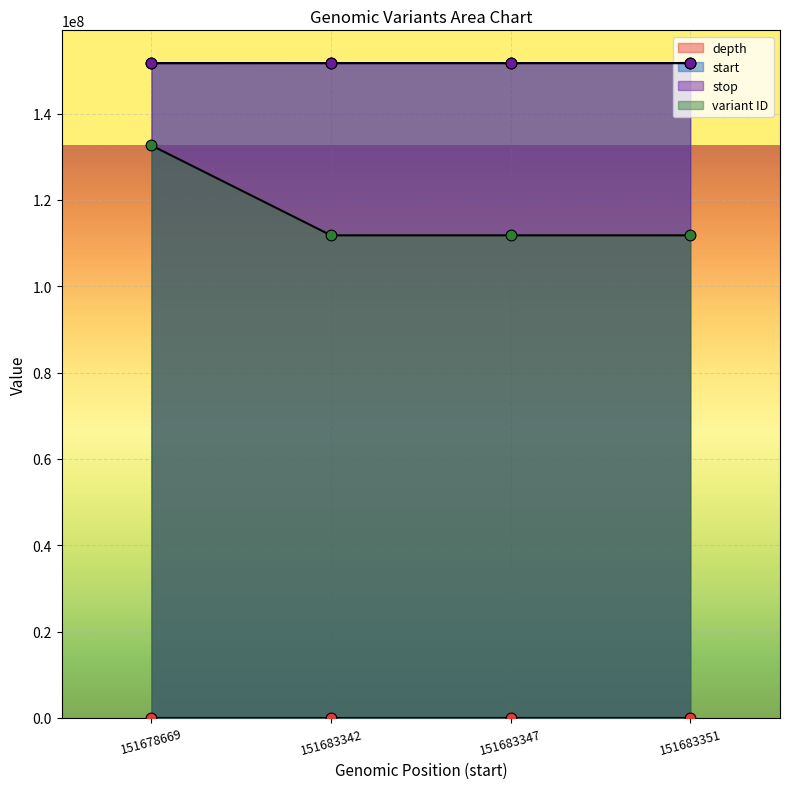

At which category is the sum across all series the highest?

151678669